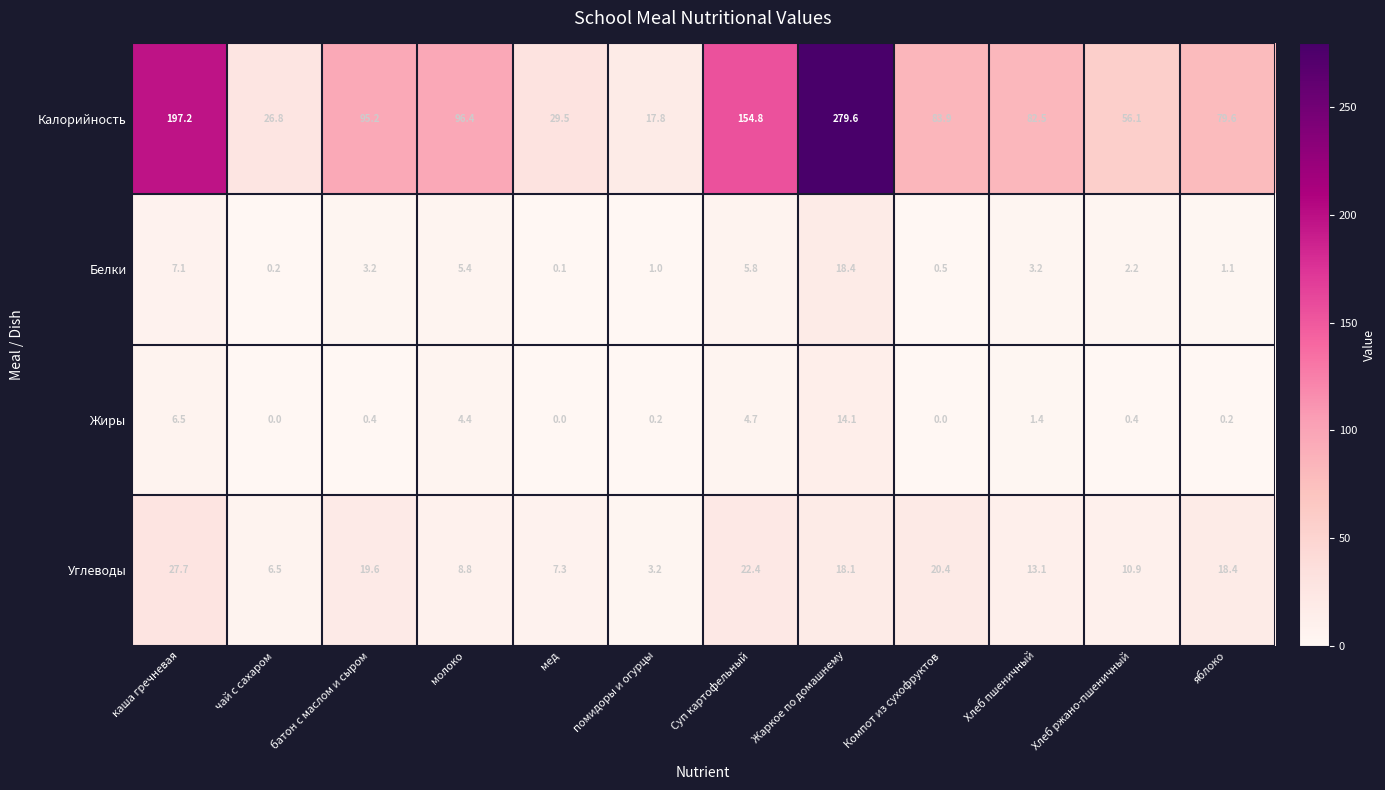

What is the difference between the maximum and minimum values in the Углеводы series?

24.5